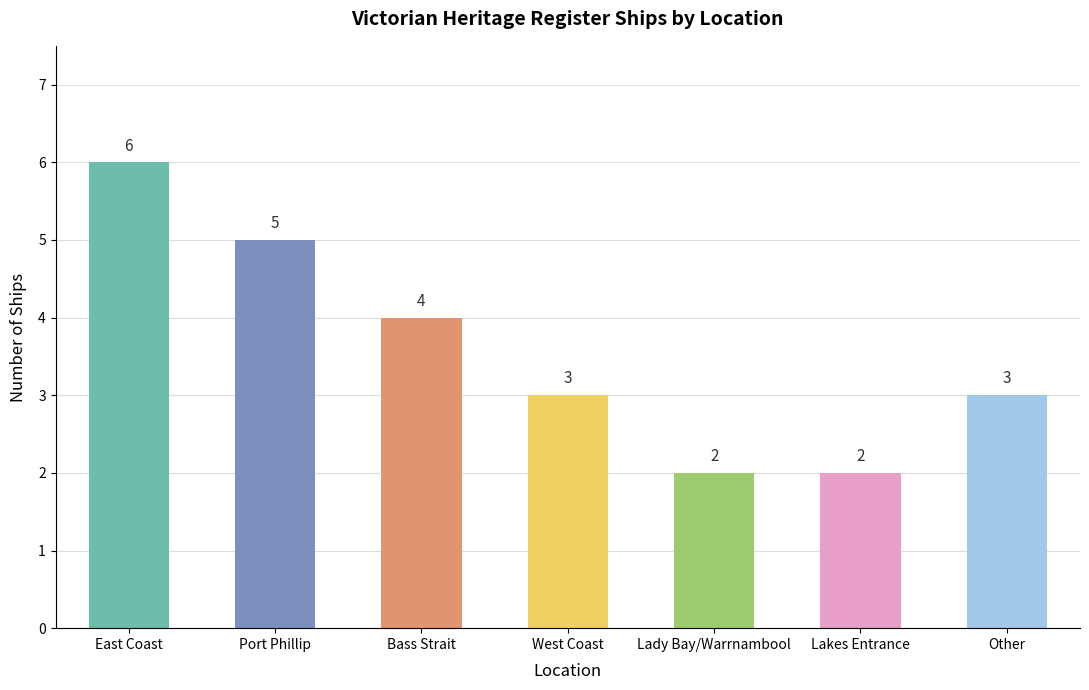

Reading left to right, transcribe all the data shown in this chart.

East Coast=6	Port Phillip=5	Bass Strait=4	West Coast=3	Lady Bay/Warrnambool=2	Lakes Entrance=2	Other=3